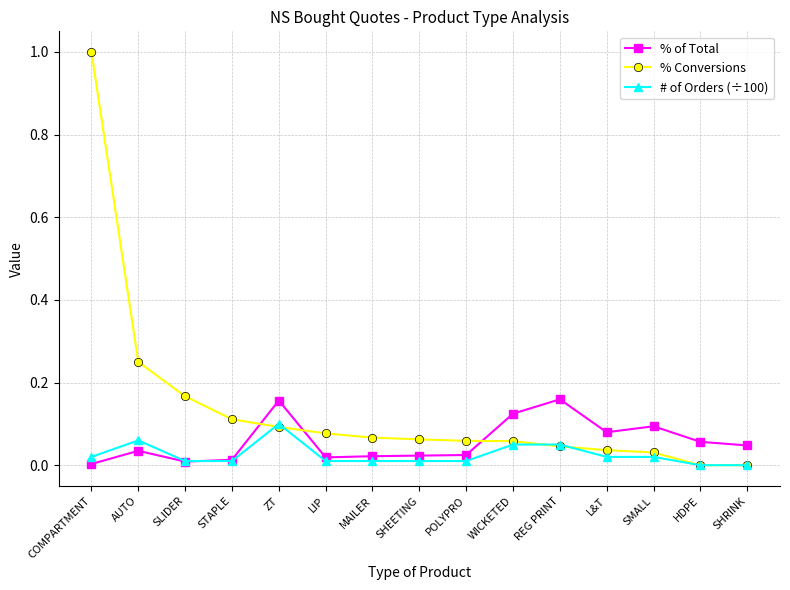

Where is the first local maximum for # of Orders (÷100)?

AUTO